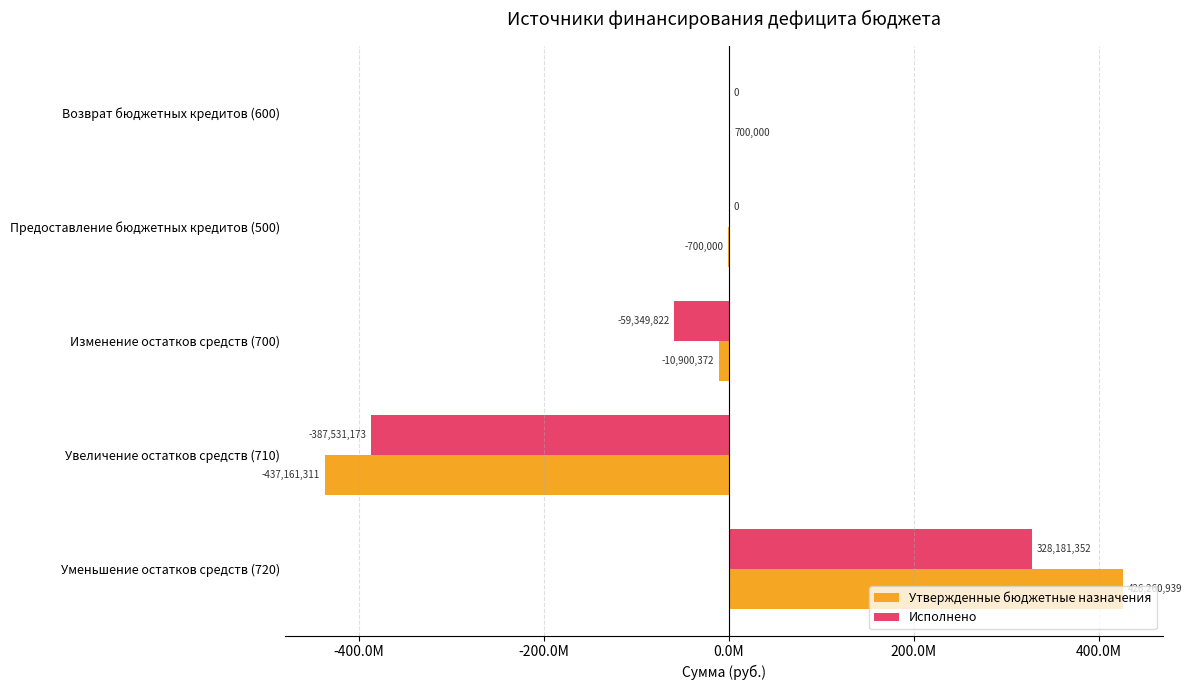

Which series has the largest range (max minus min)?

Утвержденные бюджетные назначения